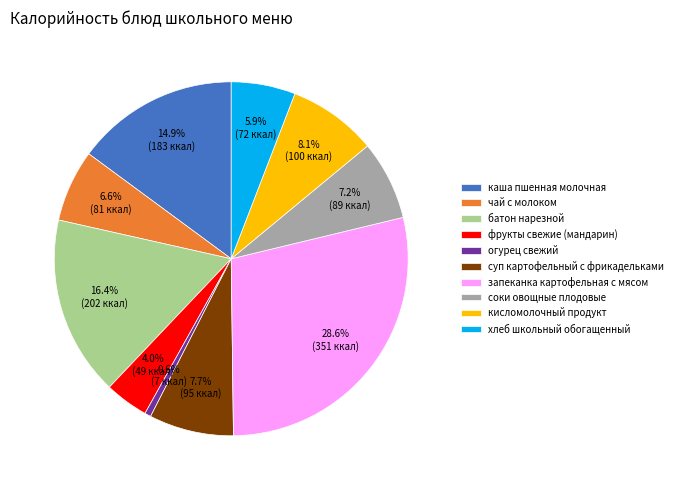

To the nearest percent, what portion does запеканка картофельная с мясом represent?

29%